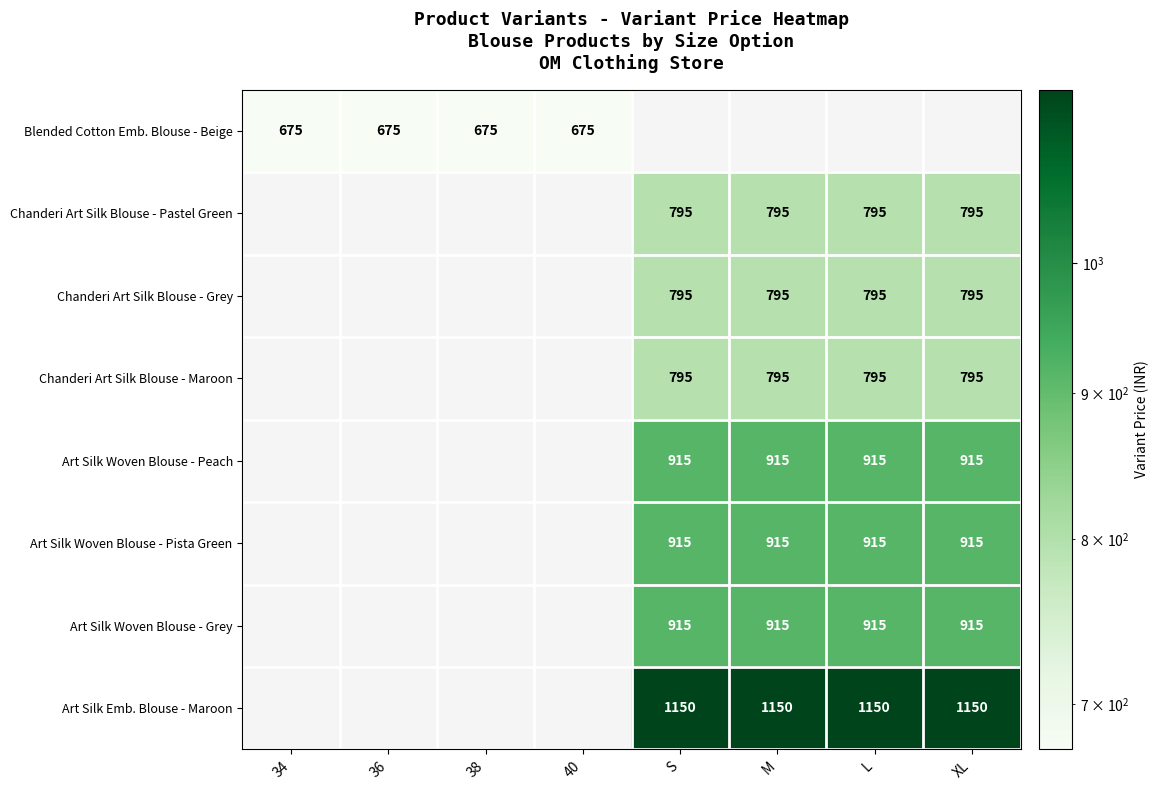

Which has a higher value, S or 34?

34